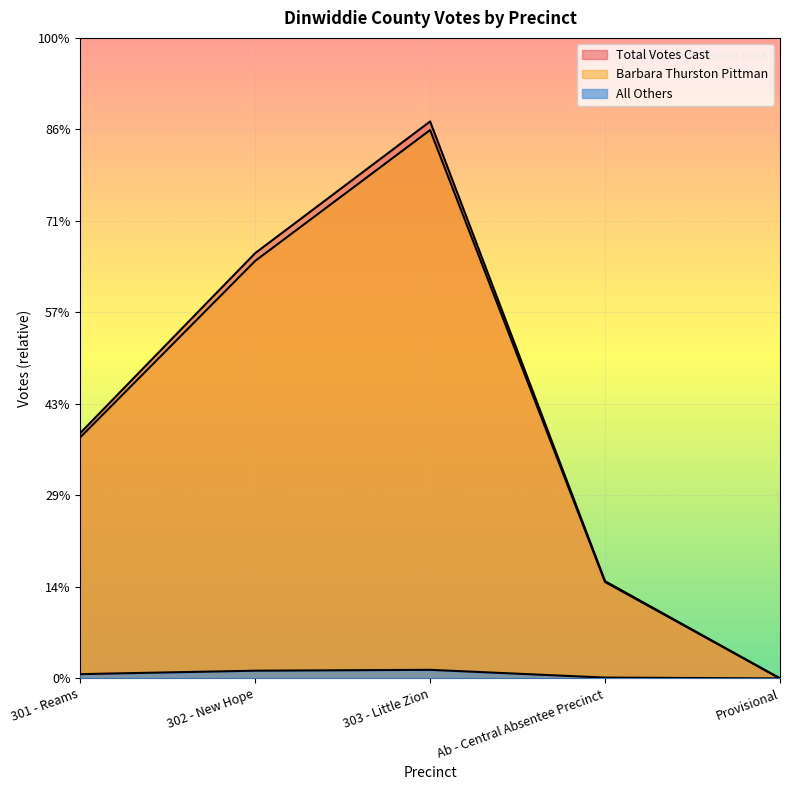

What is the label of the 5th point from the left?

Provisional